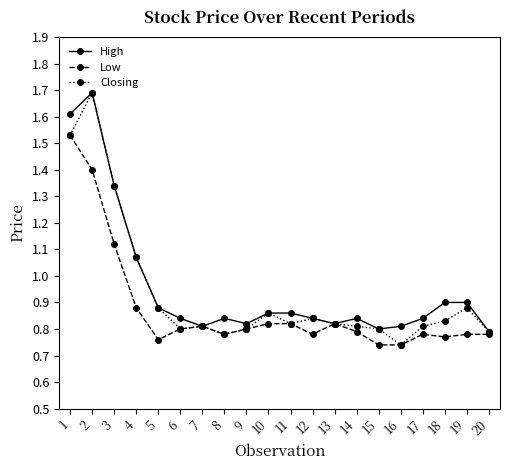

Which series has the largest total across all categories?

High